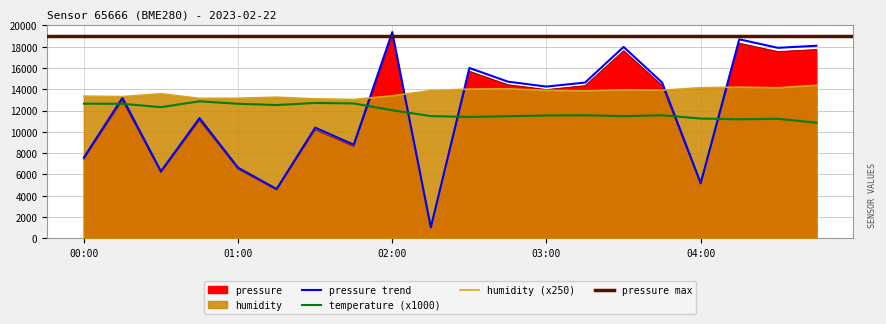

What is the total value across all series at 04:45?

42975.6